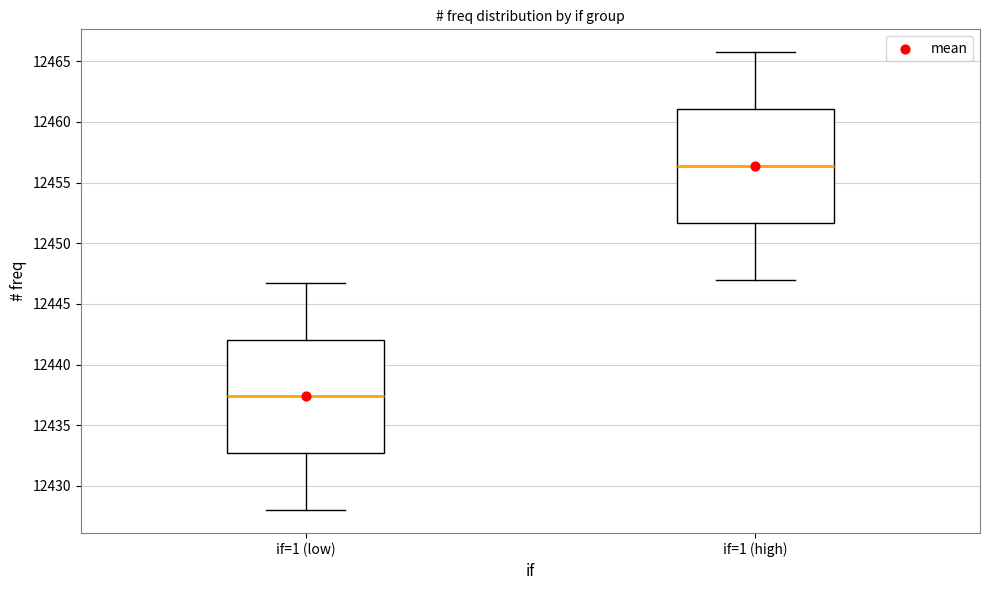

Which box has the highest median line?

if=1 (high)